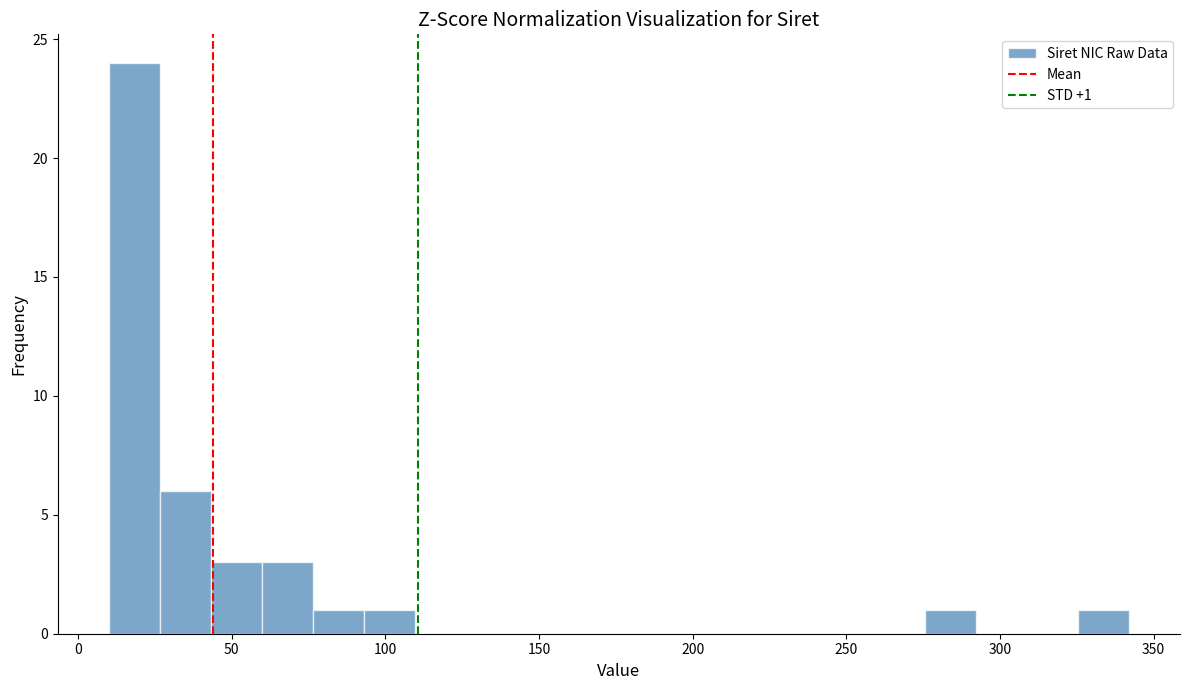

Read against the x-axis, roughly where is the centre of the tallest bar?

20